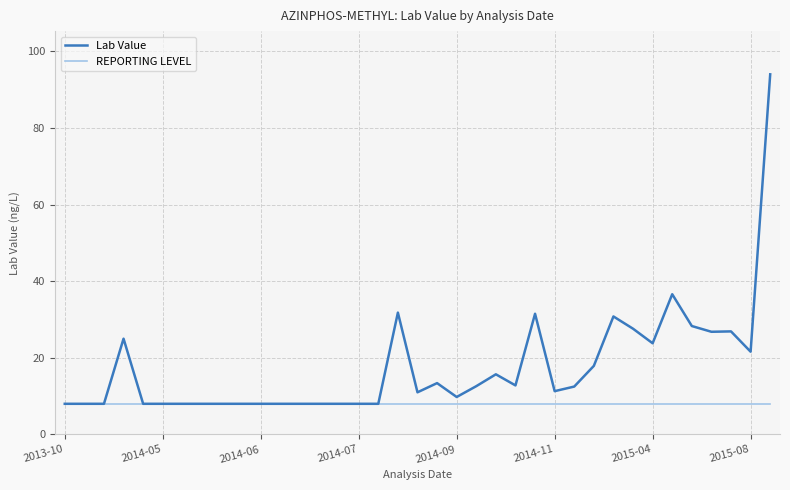

Rank the series by their maximum value, from lowest to highest.

REPORTING LEVEL, Lab Value